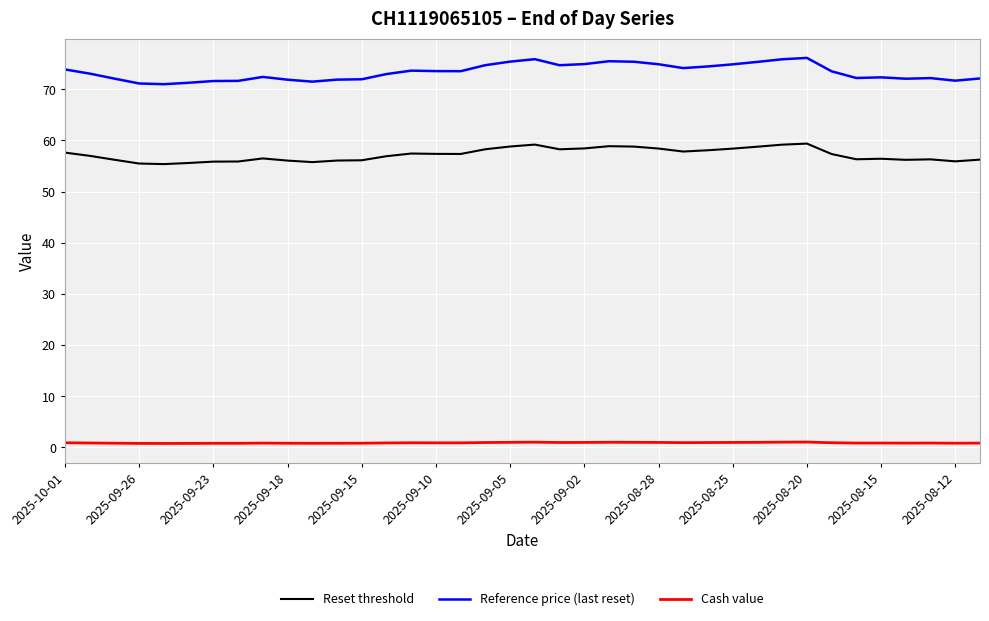

True or false: Reference price (last reset) and Cash value cross at least once.

False